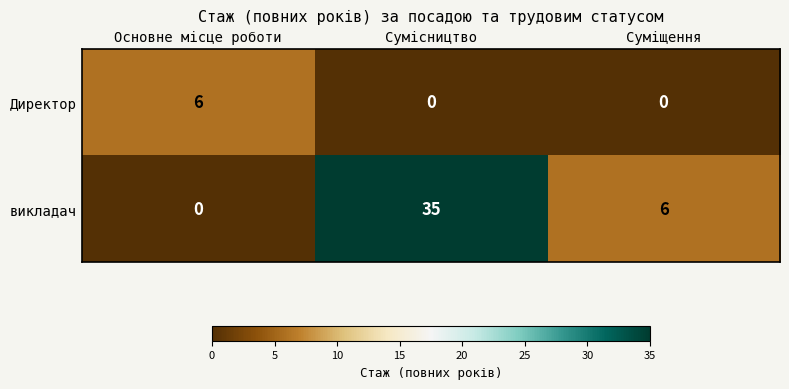

What is the highest value of the Директор series?

6